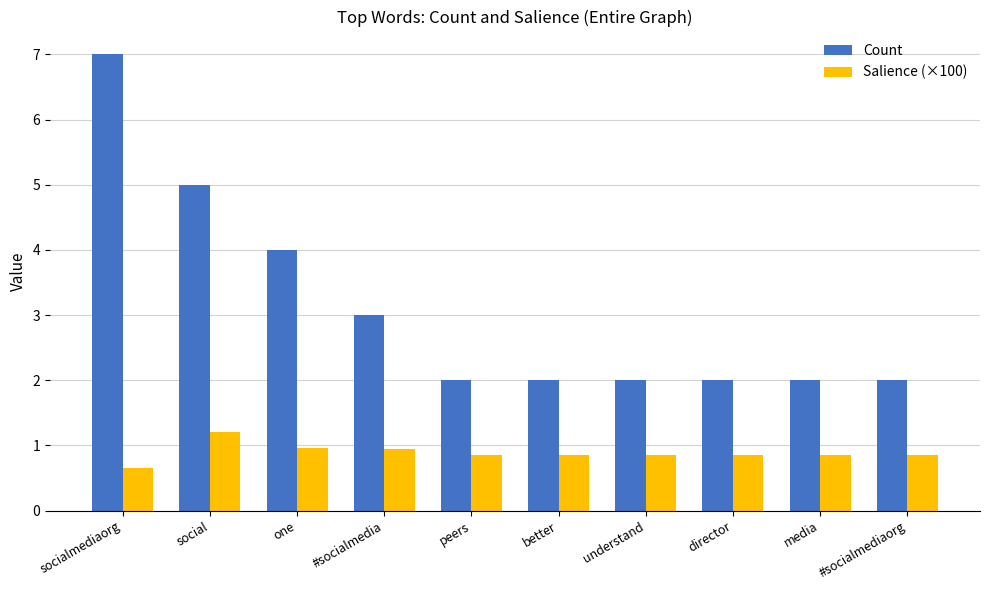

At which category is the sum across all series the highest?

socialmediaorg